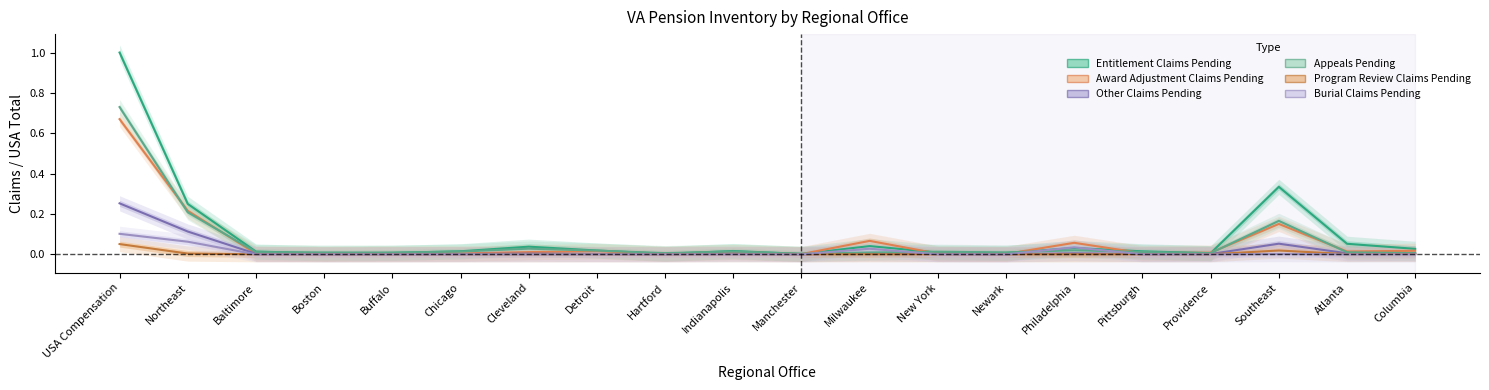

What is the difference between the maximum and minimum values in the Other Claims Pending series?

0.3